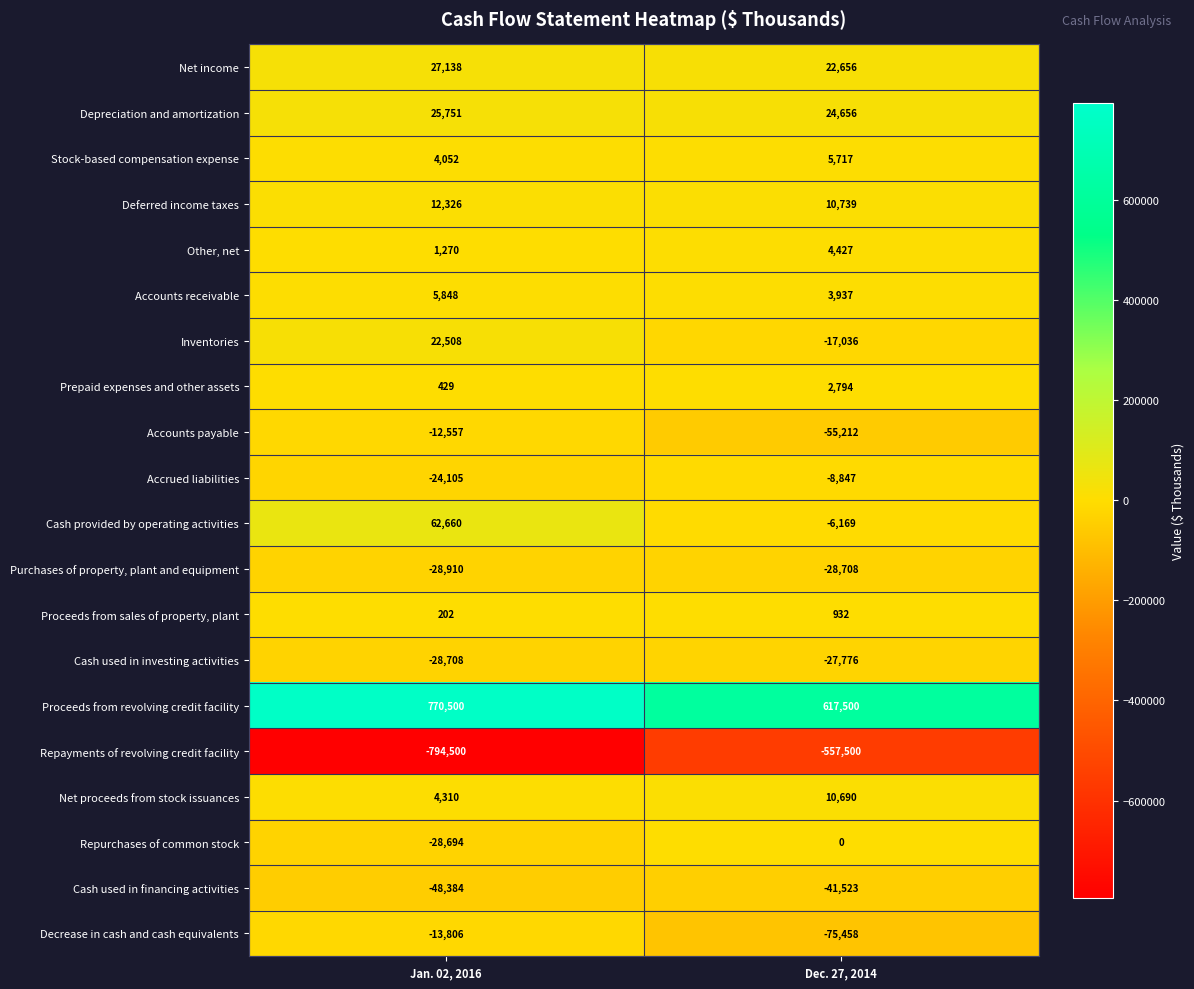

Which series has the largest range (max minus min)?

Repayments of revolving credit facility